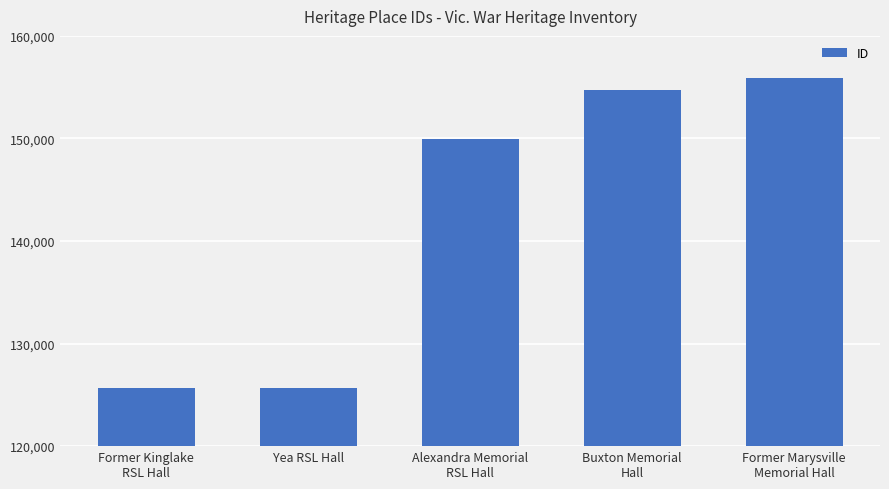

Which category has the highest value across all series?

Former Marysville
Memorial Hall